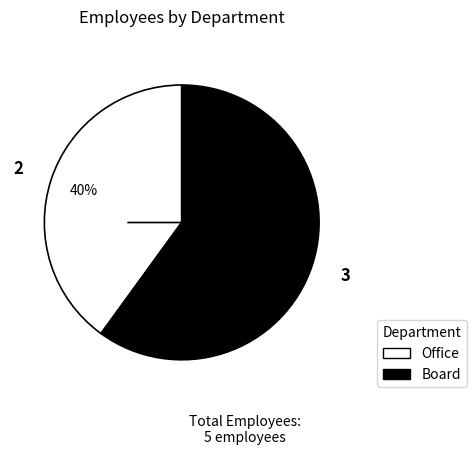

True or false: Board accounts for 60% of the total.

True